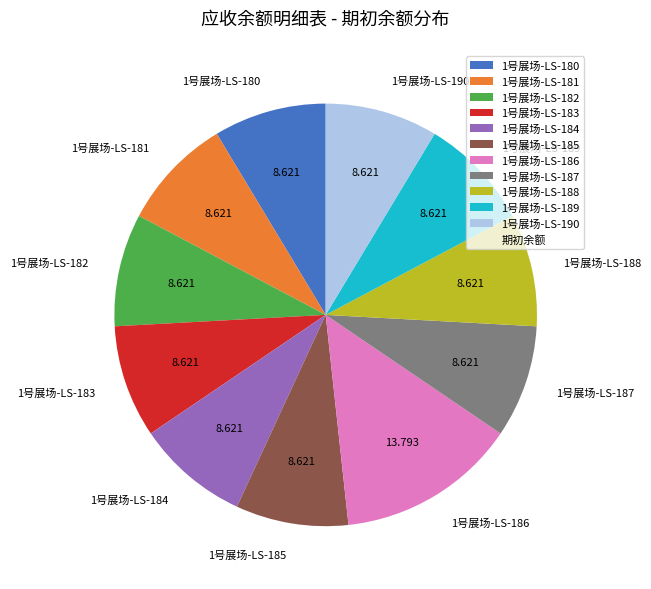

Does 1号展场-LS-180 represent more than half of the total?

No